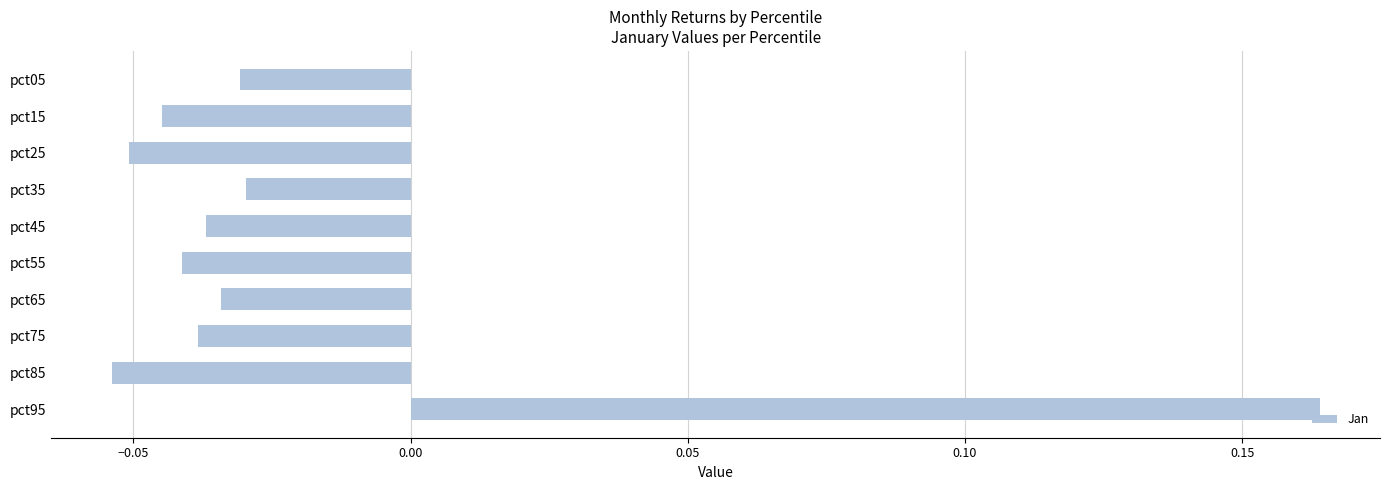

Which has a higher value, pct45 or pct85?

pct45